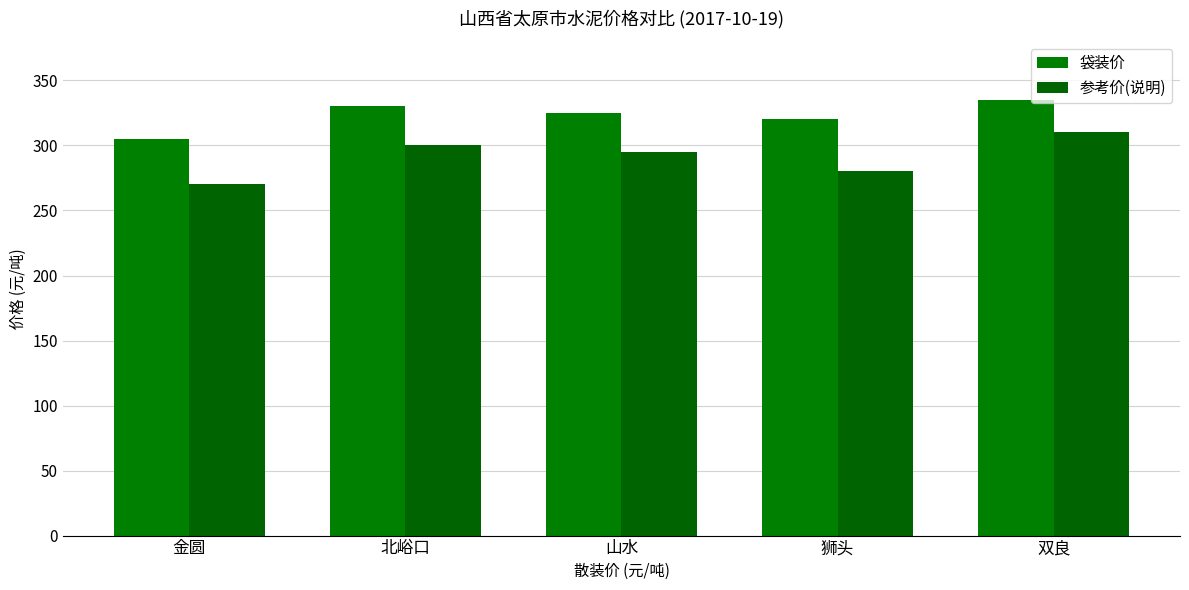

At which category is the sum across all series the highest?

双良